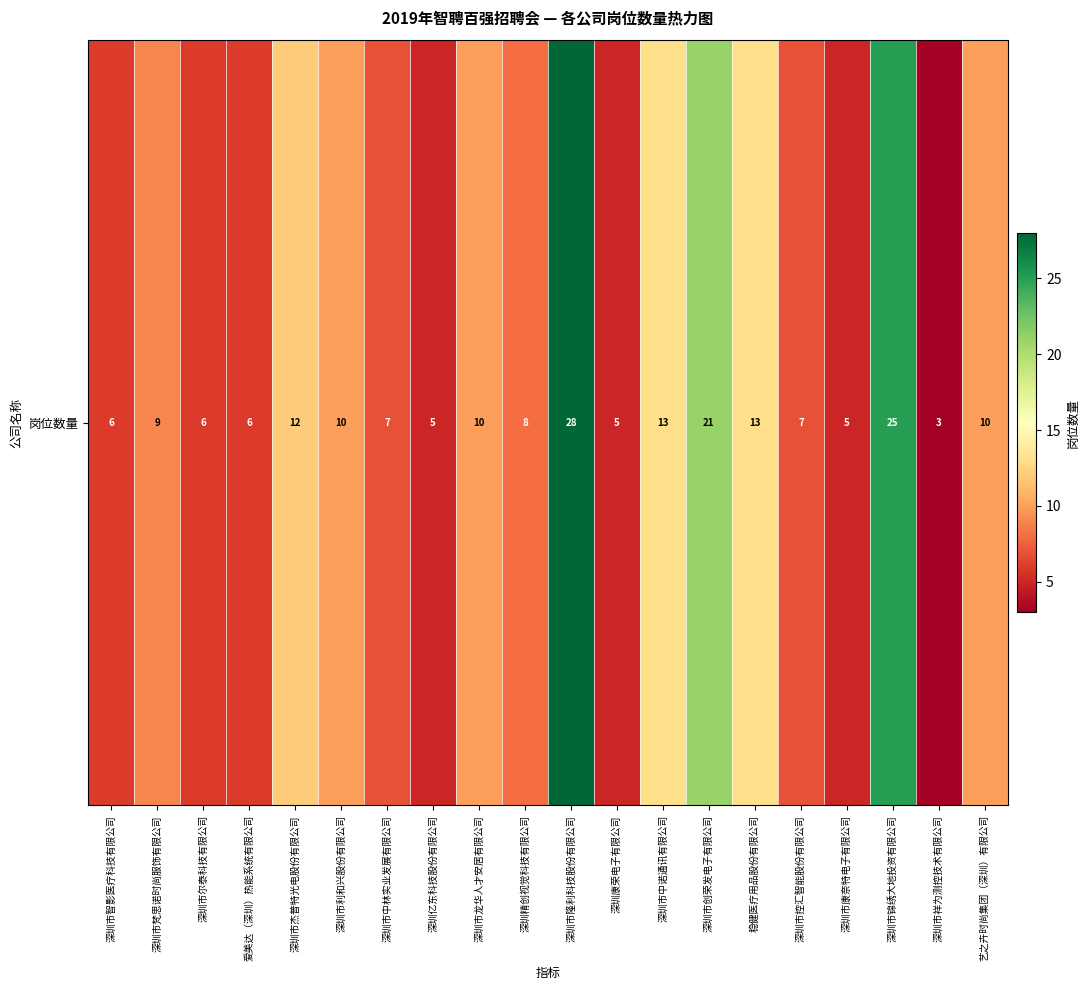

The chart shows a value of 17 at 稳健医疗用品股份有限公司. True or false?

False